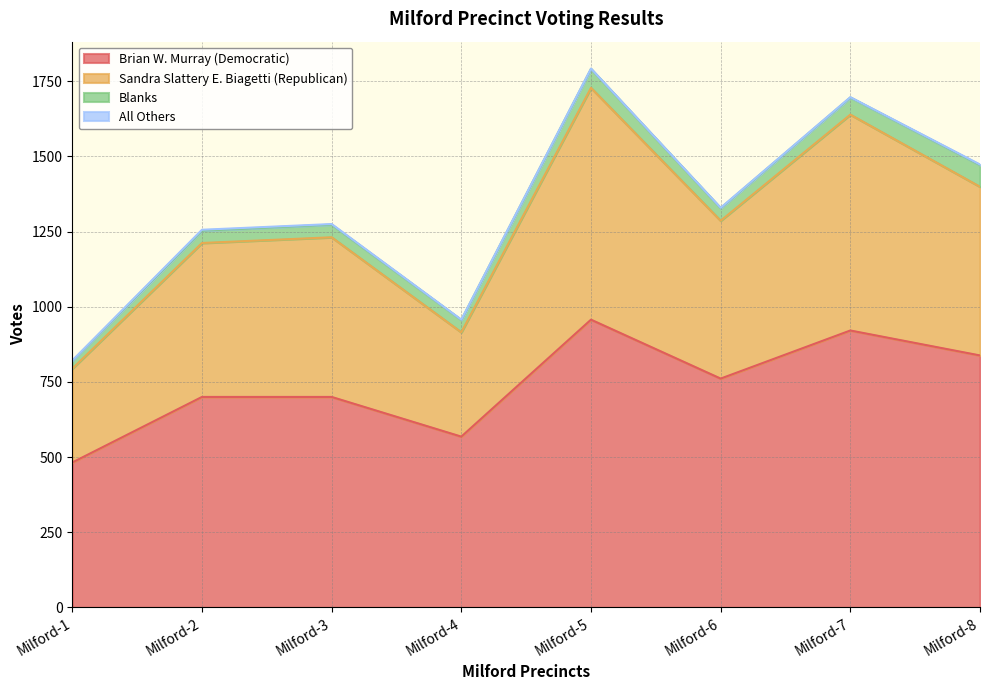

What is the difference between the Brian W. Murray (Democratic) values at Milford-3 and Milford-6?

61